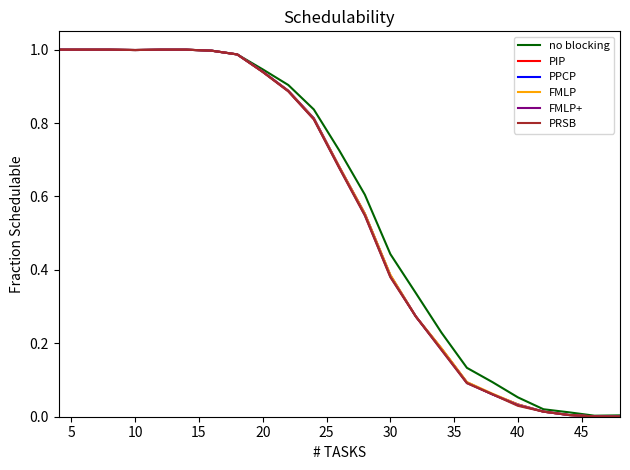

Does the chart have visible grid lines?

No